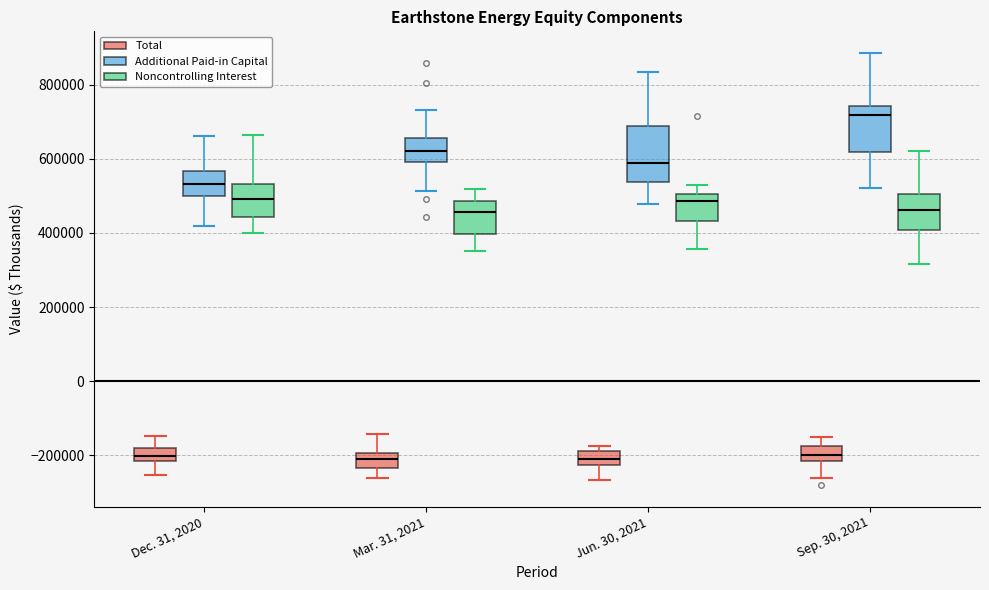

Which box is the tallest, from its lower edge to its upper edge?

Jun. 30, 2021 (Additional Paid-in Capital)